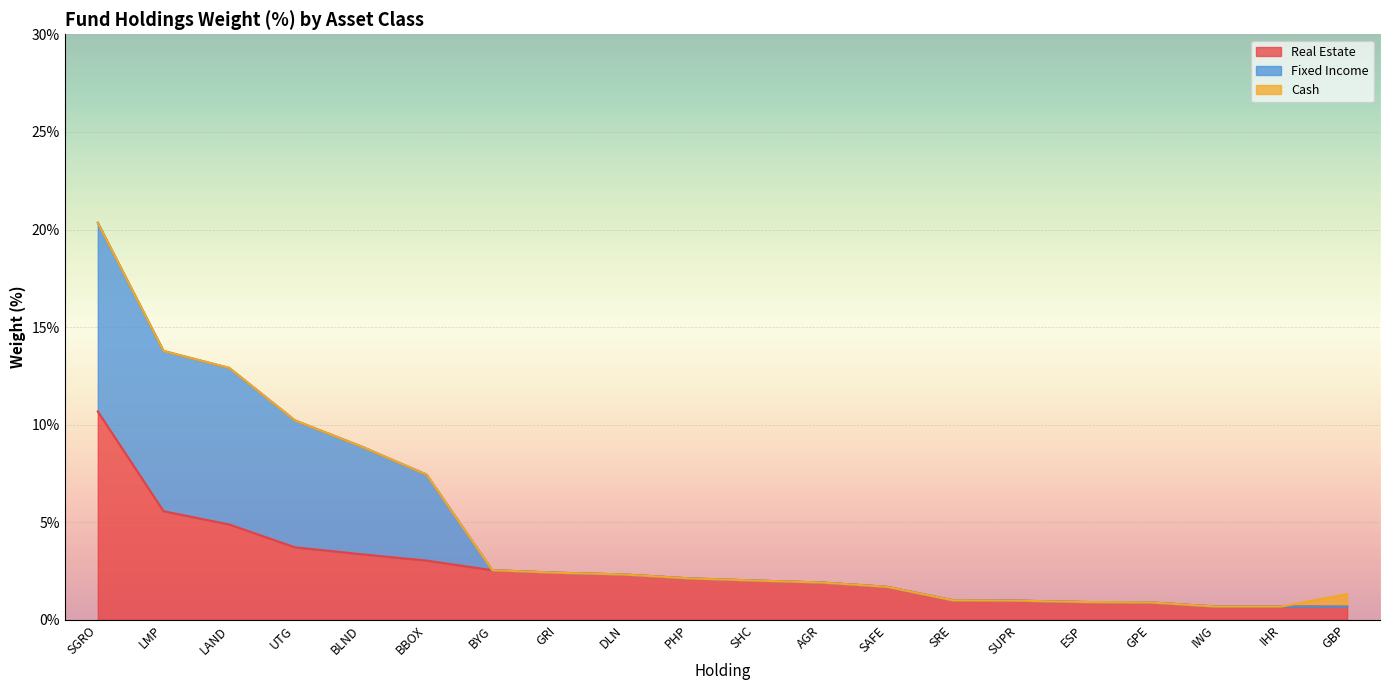

Reading left to right, list all the values displayed in this chart.

Real Estate: SGRO=10.7	LMP=5.6	LAND=4.9	UTG=3.7	BLND=3.4	BBOX=3.0	BYG=2.5	GRI=2.4	DLN=2.3	PHP=2.1	SHC=2.0	AGR=1.9	SAFE=1.7	SRE=1.0	SUPR=1.0	ESP=0.9	GPE=0.9	IWG=0.7	IHR=0.7	GBP=0.7
Fixed Income: SGRO=9.7	LMP=8.2	LAND=8.0	UTG=6.5	BLND=5.5	BBOX=4.4	BYG=0.0	GRI=0.0	DLN=0.0	PHP=0.0	SHC=0.0	AGR=0.0	SAFE=0.0	SRE=0.0	SUPR=0.0	ESP=0.0	GPE=0.0	IWG=0.0	IHR=0.0	GBP=0.0
Cash: SGRO=0.0	LMP=0.0	LAND=0.0	UTG=0.0	BLND=0.0	BBOX=0.0	BYG=0.0	GRI=0.0	DLN=0.0	PHP=0.0	SHC=0.0	AGR=0.0	SAFE=0.0	SRE=0.0	SUPR=0.0	ESP=0.0	GPE=0.0	IWG=0.0	IHR=0.0	GBP=0.6